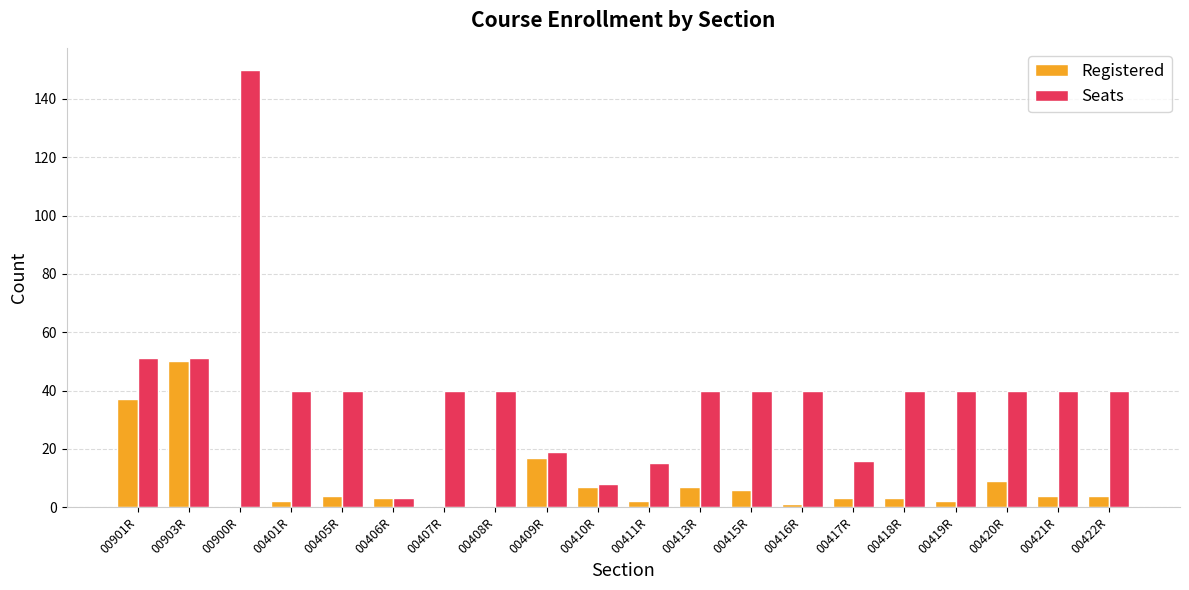

What is the sum of the Seats values at 00900R and 00903R?

201